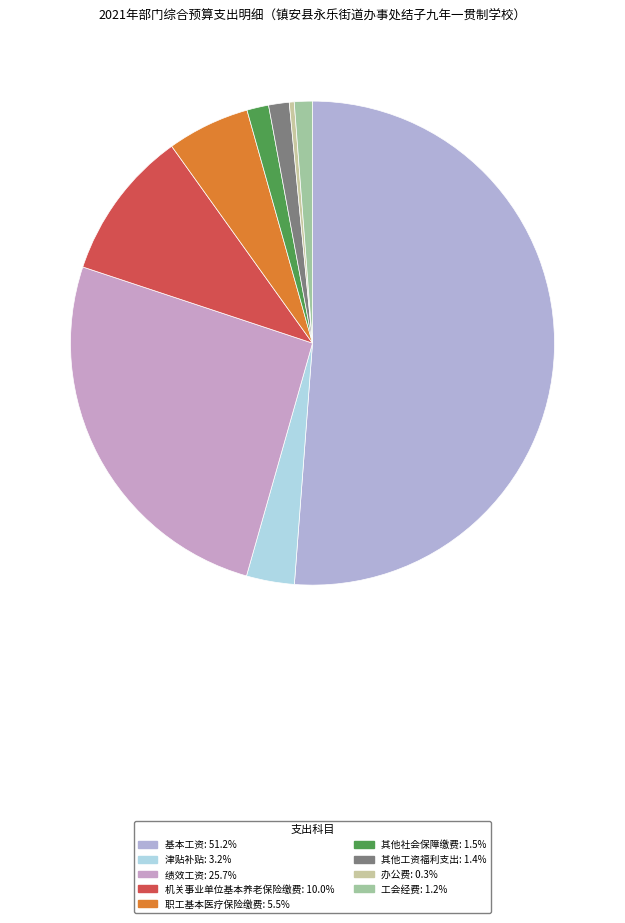

What percentage is the 其他工资福利支出 slice, to the nearest percent?

1%